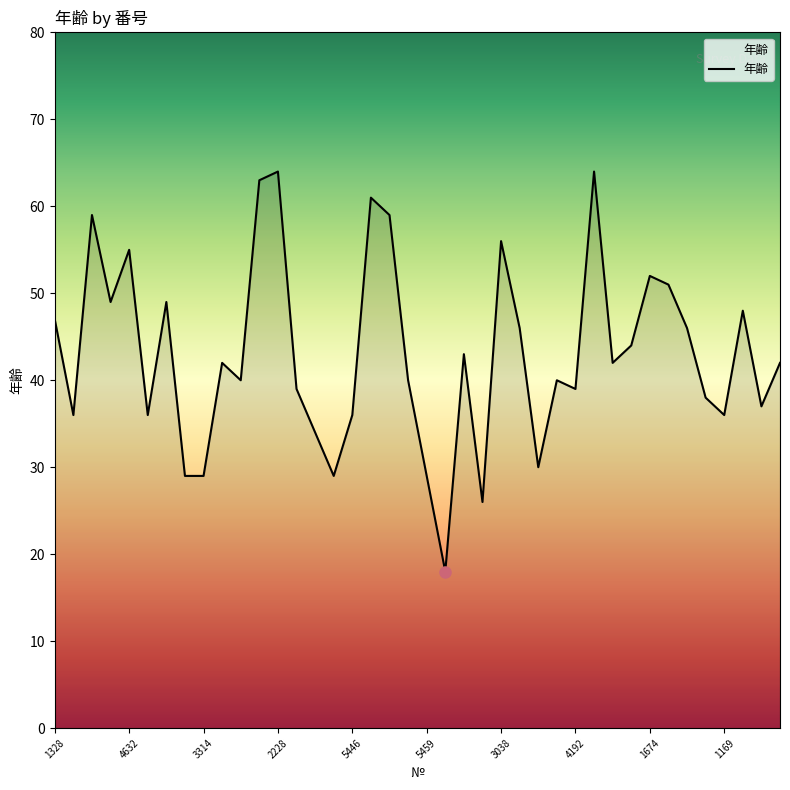

What is the difference between the maximum and minimum values?

46